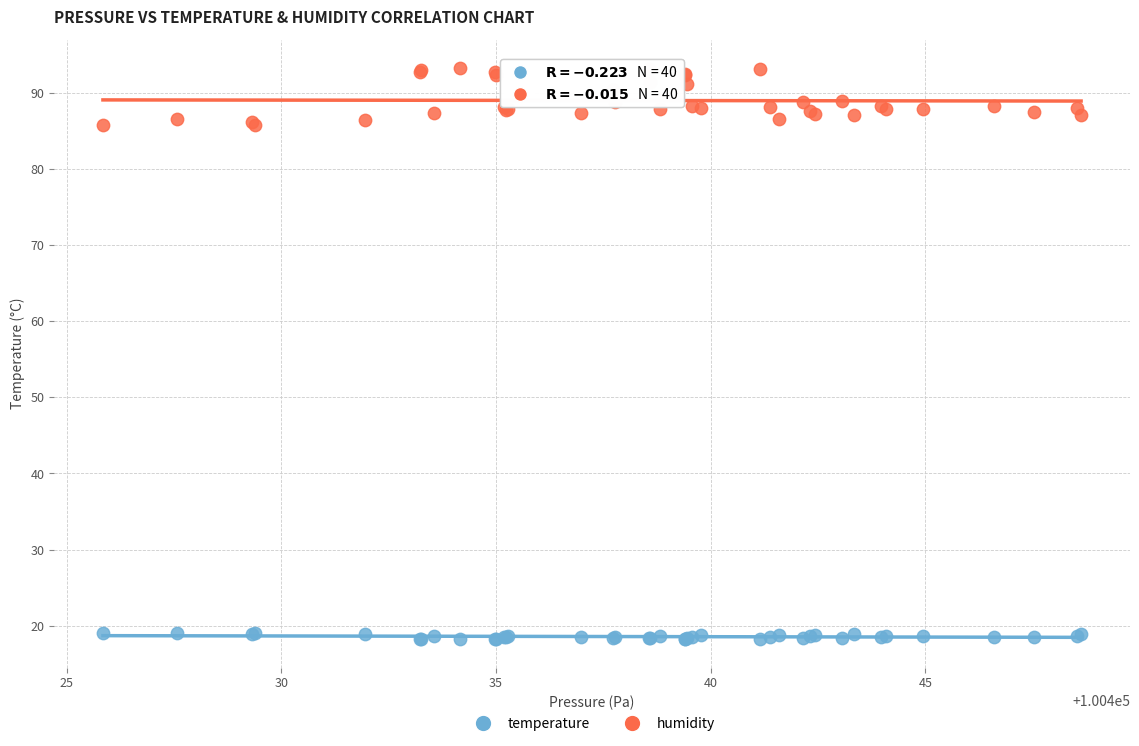

Which series has the largest Y range (max minus min)?

humidity